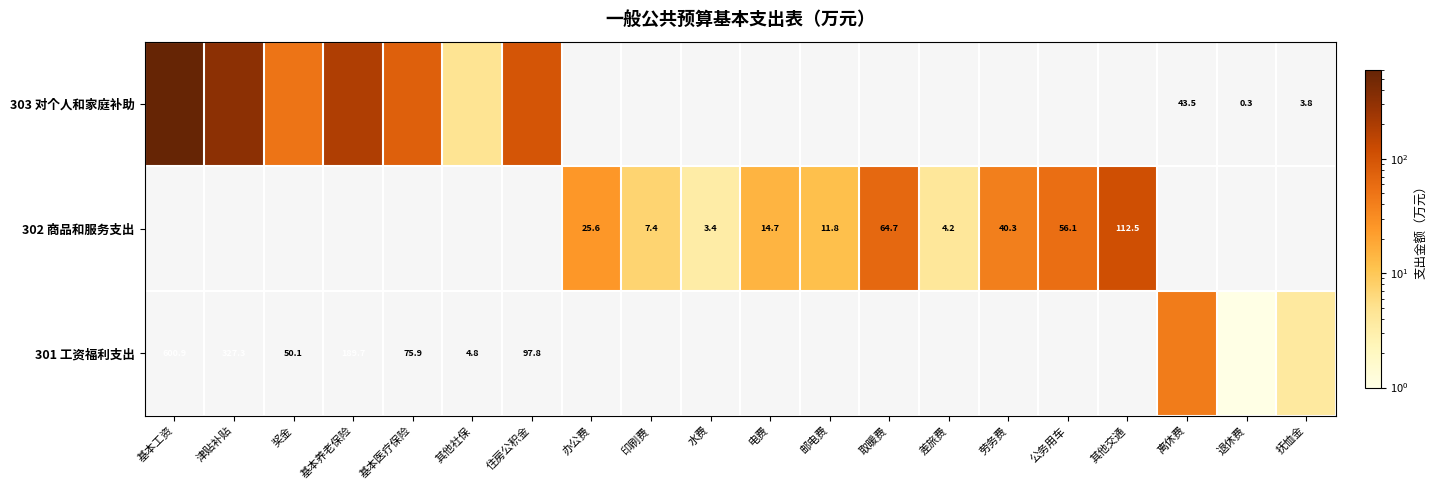

What is the spread (max minus min) of values at 其他社保?

4.8